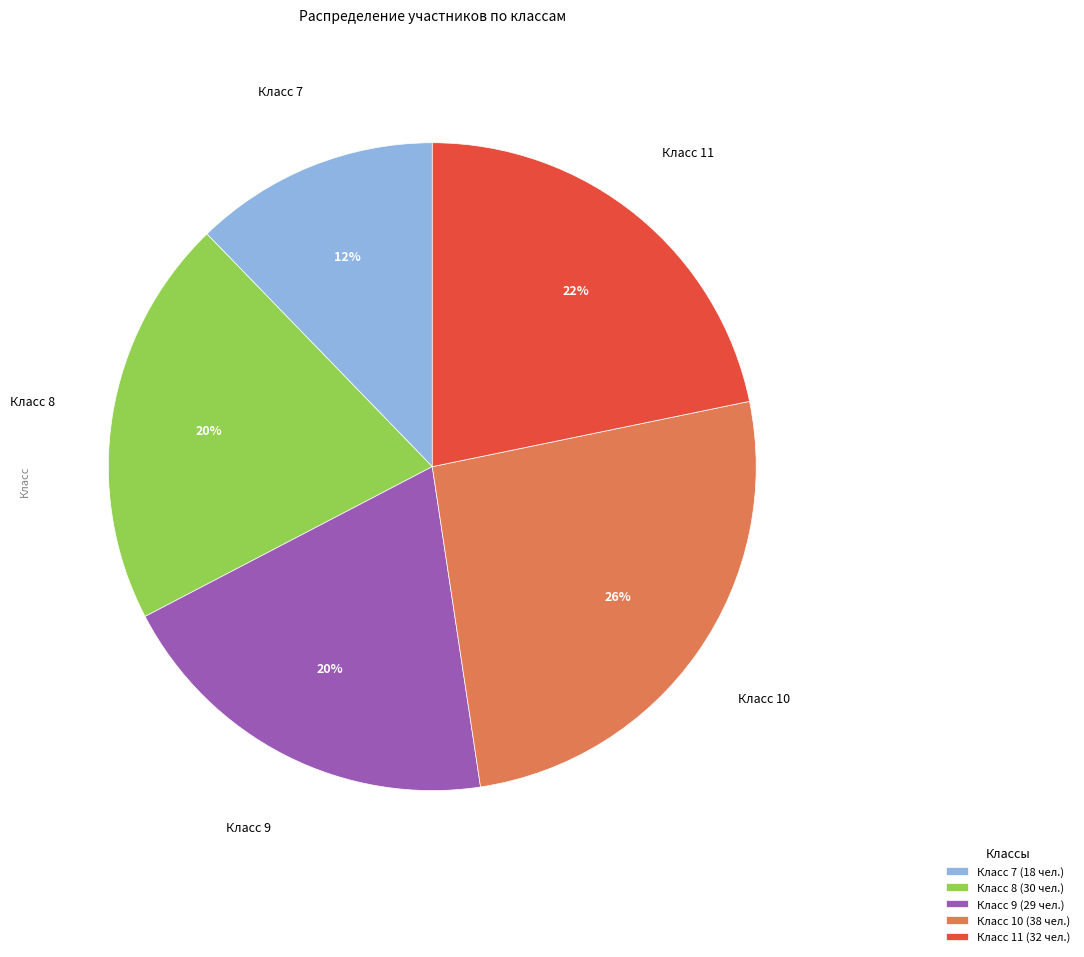

Count the number of slices in the pie.

5